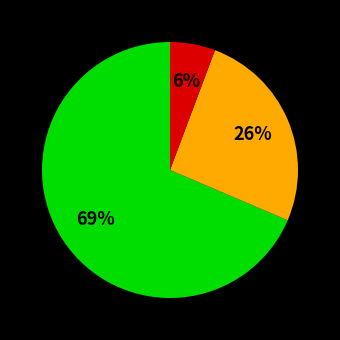

Does any single category account for the majority?

Yes